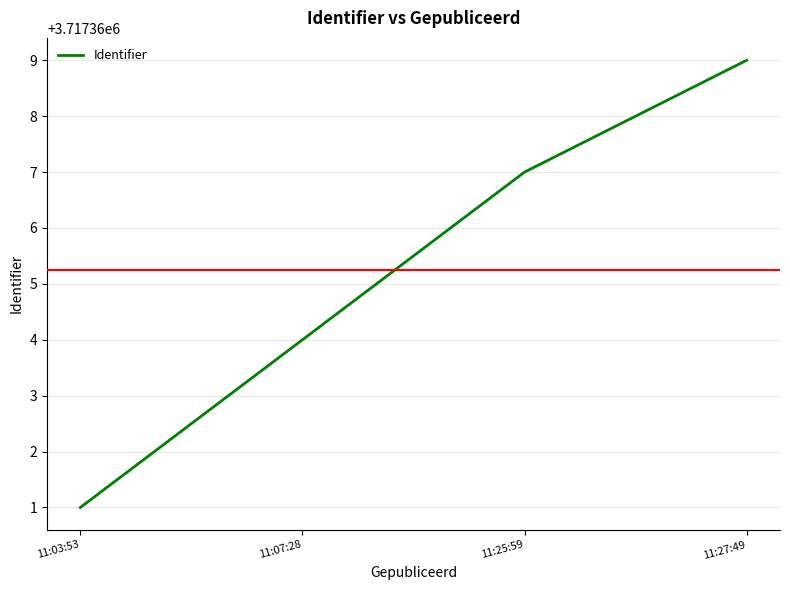

List the labels in order of value, smallest first.

11:03:53, 11:07:28, 11:25:59, 11:27:49